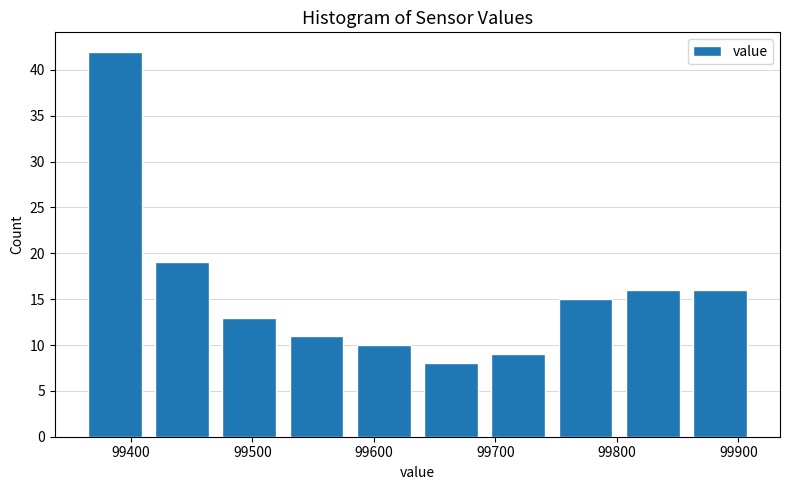

Reading left to right, transcribe this chart: for each bar, give the range it covers on the x-axis and its height. Neither the bar edges nor the heights are printed on the chart, so give them approximately, as read against the axes.

99360 to 99410: 42
99410 to 99470: 19
99470 to 99530: 13
99530 to 99580: 11
99580 to 99640: 10
99640 to 99690: 8
99690 to 99750: 9
99750 to 99800: 15
99800 to 99860: 16
99860 to 99910: 16